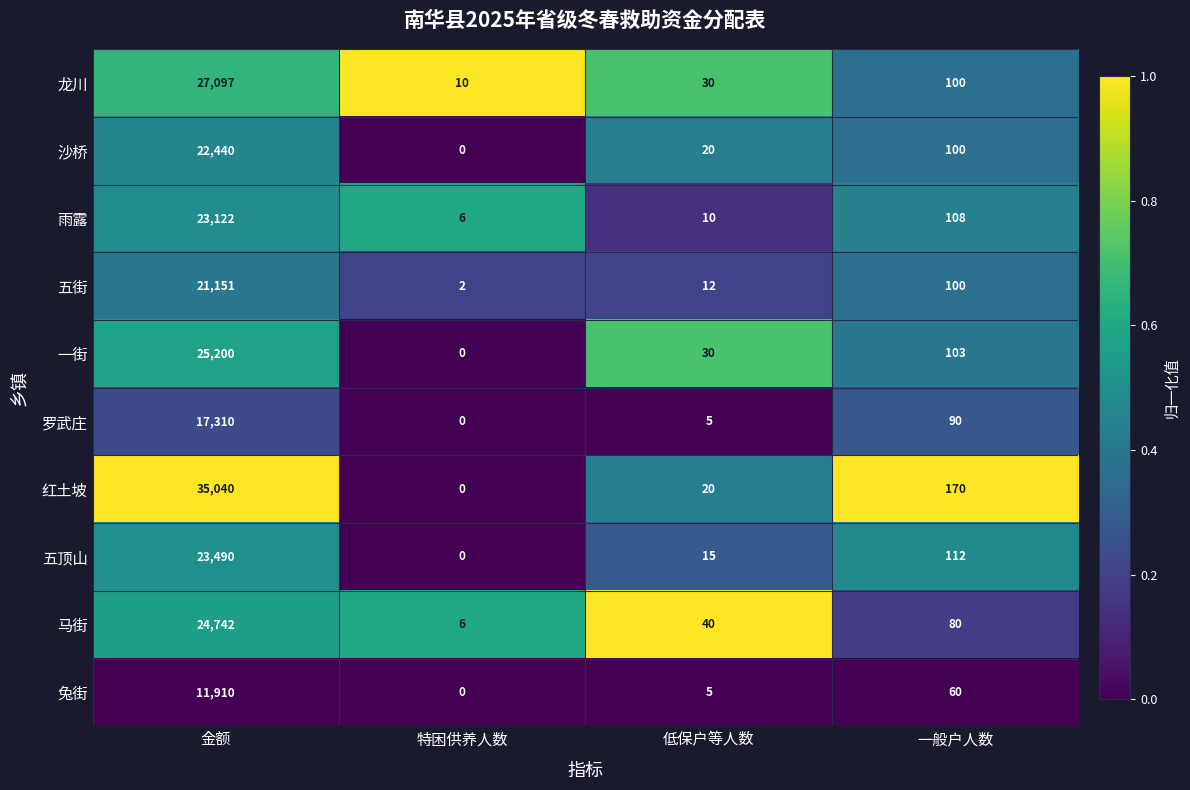

At which category is the sum across all series the highest?

金额